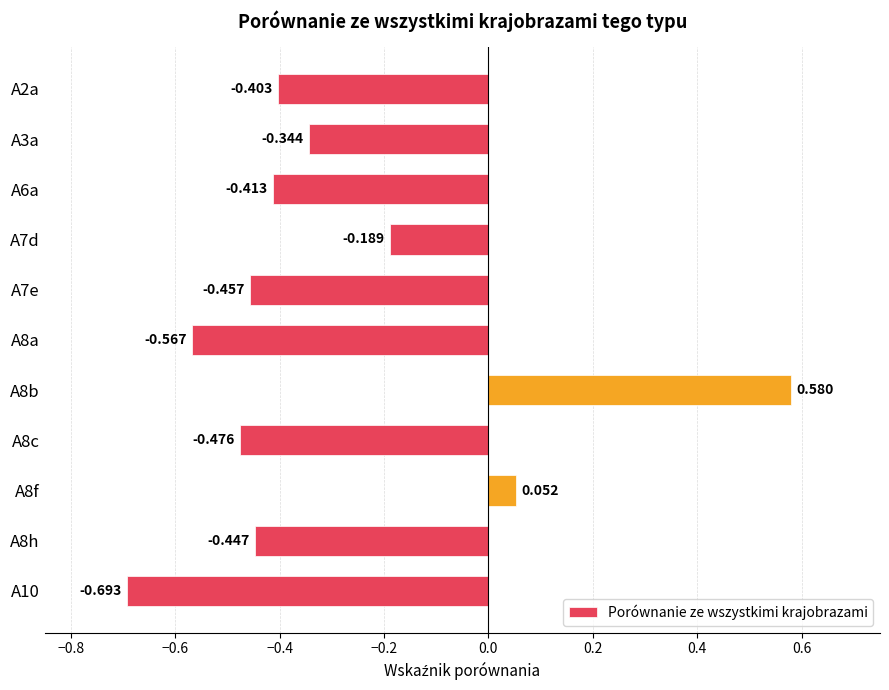

Reading left to right, what are all the values shown in this chart?

-0.4	-0.3	-0.4	-0.2	-0.5	-0.6	0.6	-0.5	0.1	-0.4	-0.7